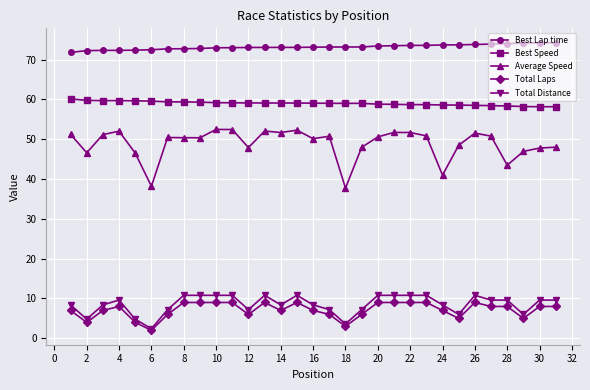

What is the value of the Average Speed point at the 22nd from the left?

51.7